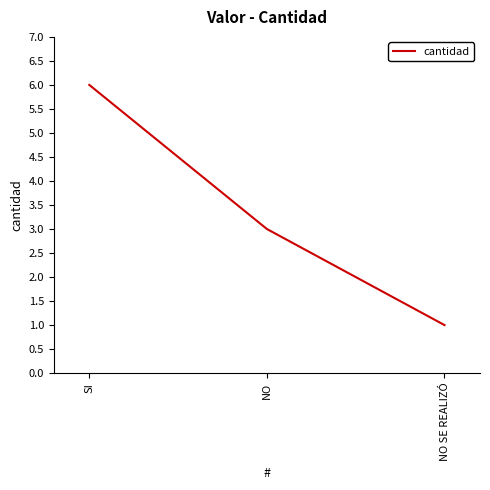

What position from the left is NO?

2